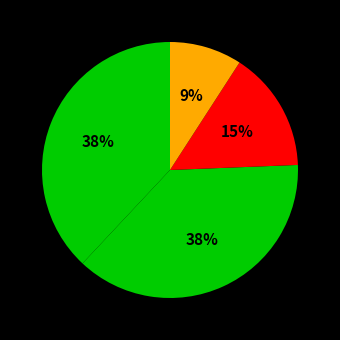

How many segments does this pie chart have?

4